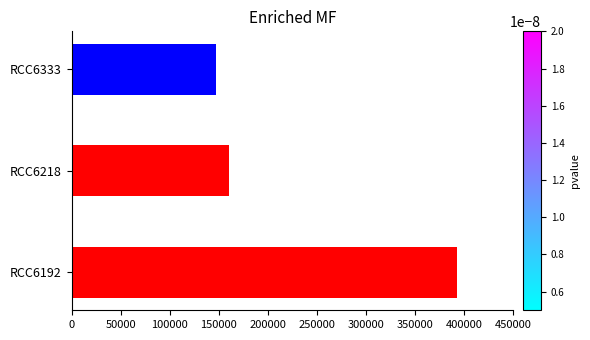

What is the average value?

233481